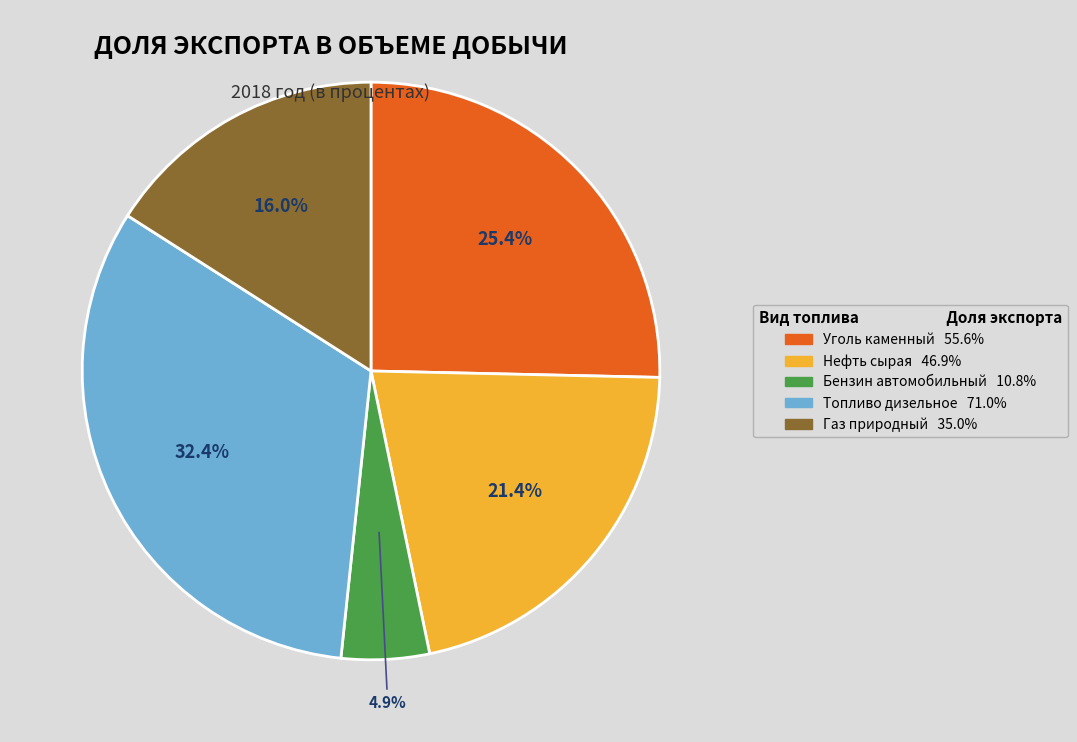

True or false: Уголь каменный accounts for 37% of the total.

False